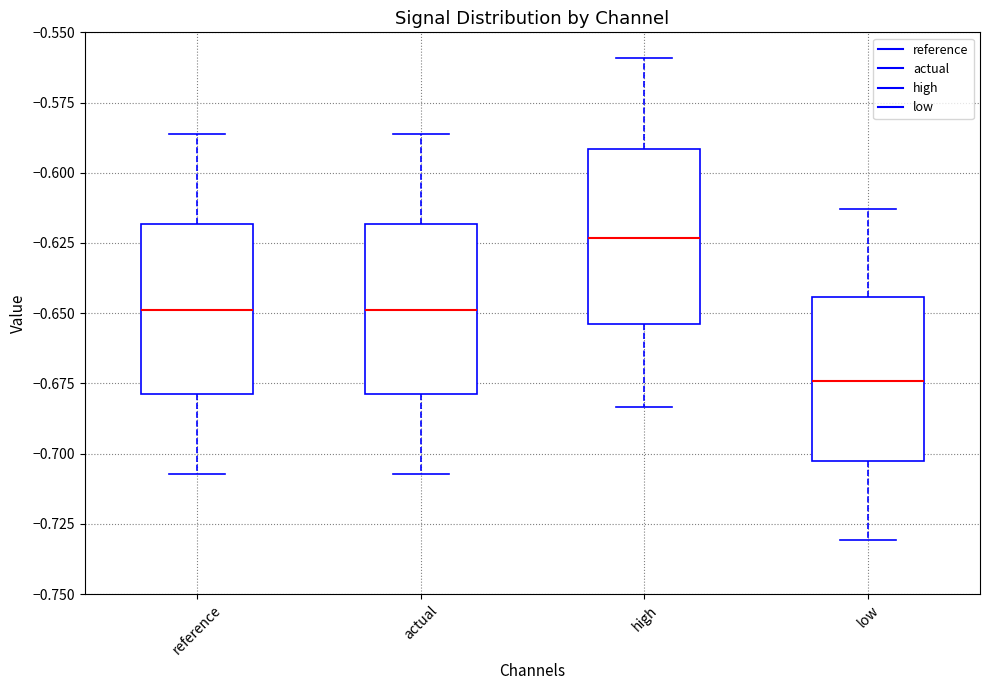

Reading left to right, read every box against the y-axis: the position of its median line, the range the box covers, and the ends of its whiskers. The values are not printed on the chart, so give them approximately, as read against the axis.

reference: median -0.650, box -0.680 to -0.620, whiskers -0.705 to -0.585
actual: median -0.650, box -0.680 to -0.620, whiskers -0.705 to -0.585
high: median -0.625, box -0.655 to -0.590, whiskers -0.685 to -0.560
low: median -0.675, box -0.705 to -0.645, whiskers -0.730 to -0.615